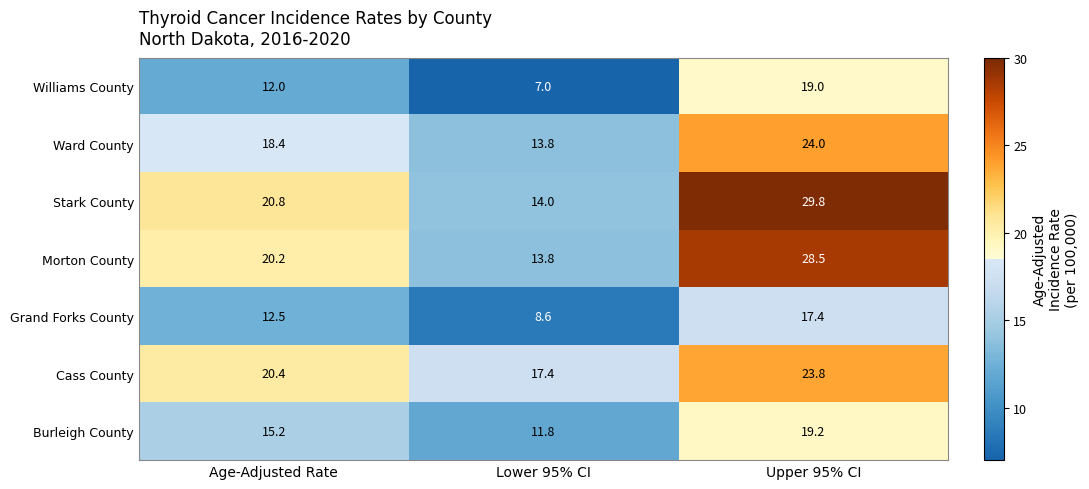

How many series are shown in this chart?

7